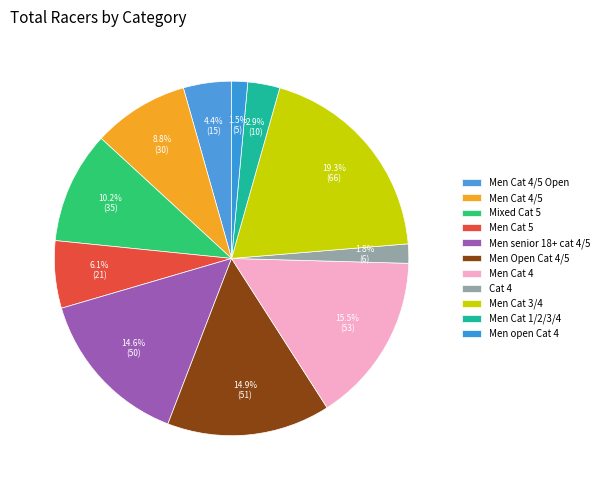

How many segments does this pie chart have?

11